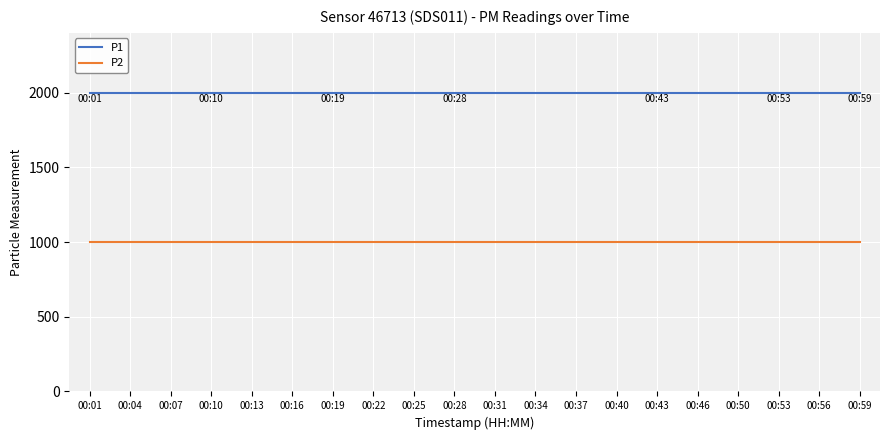

Rank the series by their average value, from highest to lowest.

P1, P2